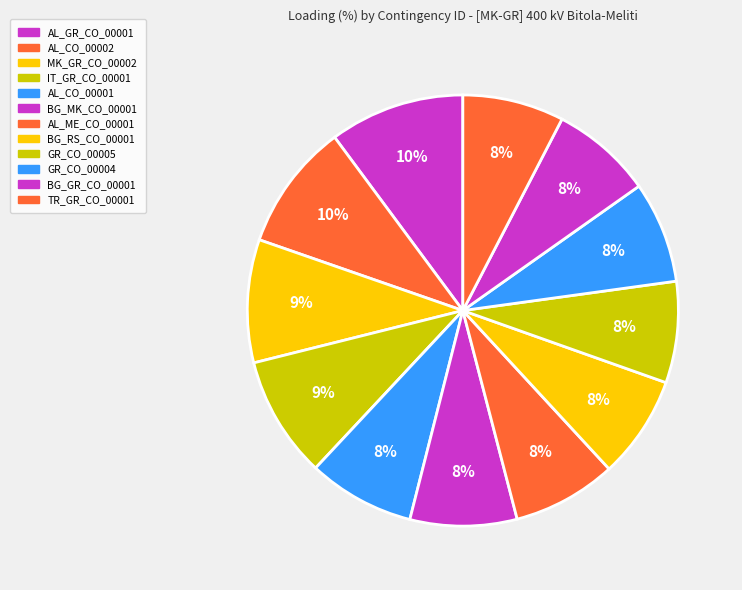

To the nearest percent, what is the difference between the BG_MK_CO_00001 and AL_CO_00002 slice percentages?

2%